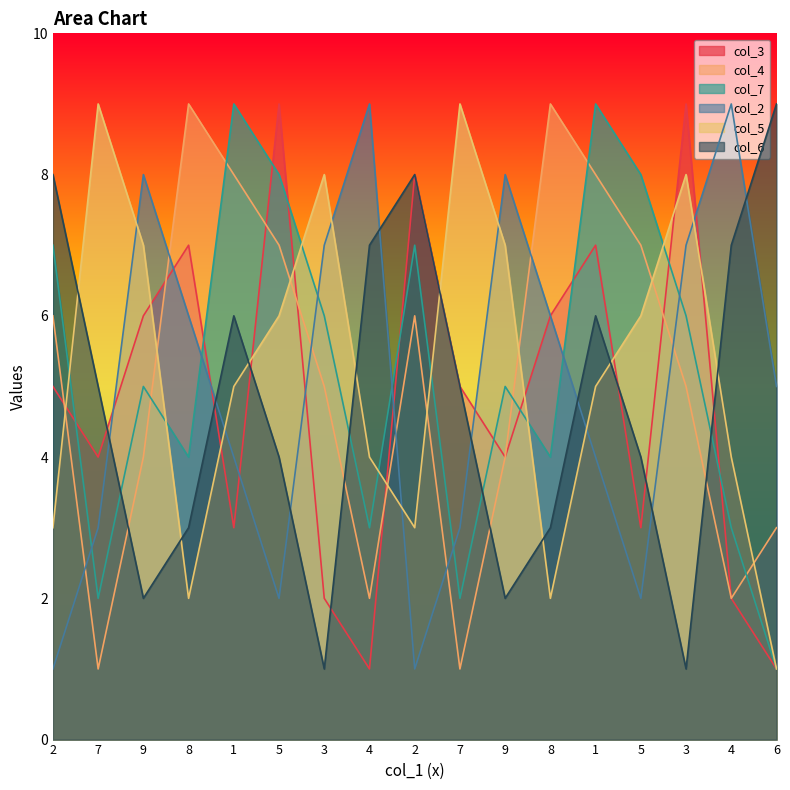

Count the col_2 values in the range 3 to 7.

9